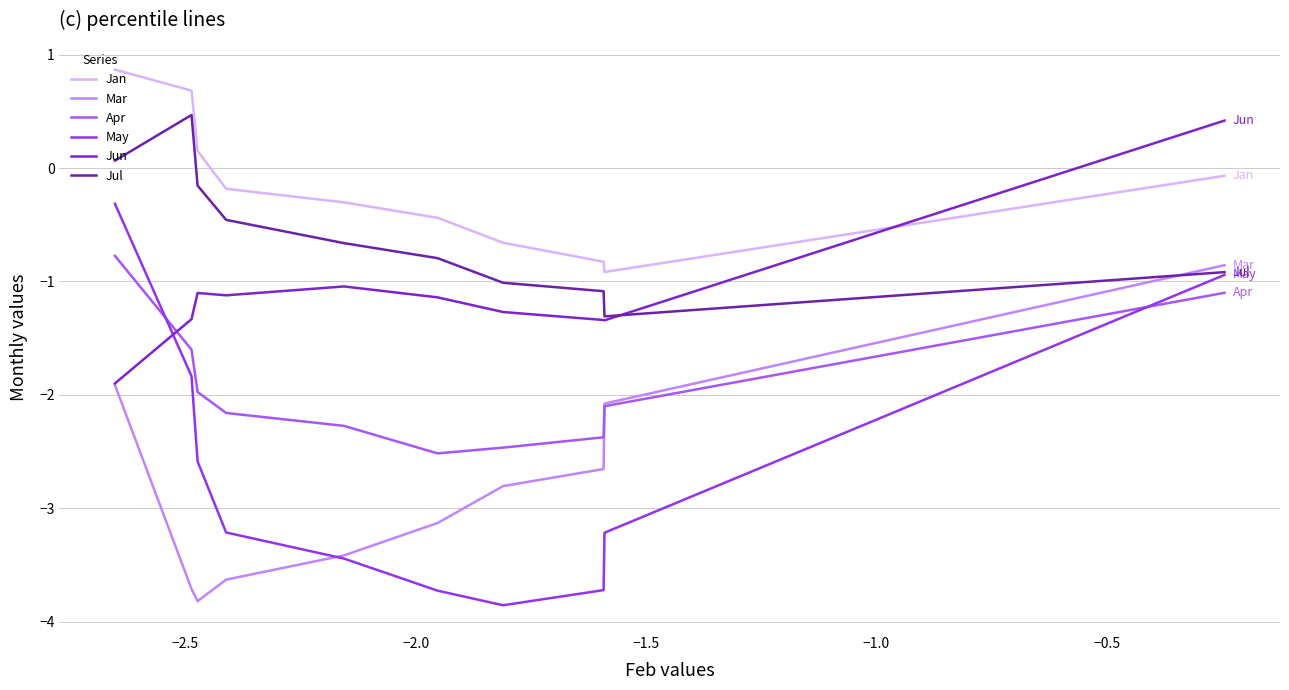

What are all the series names shown in the legend?

Jan, Mar, Apr, May, Jun, Jul